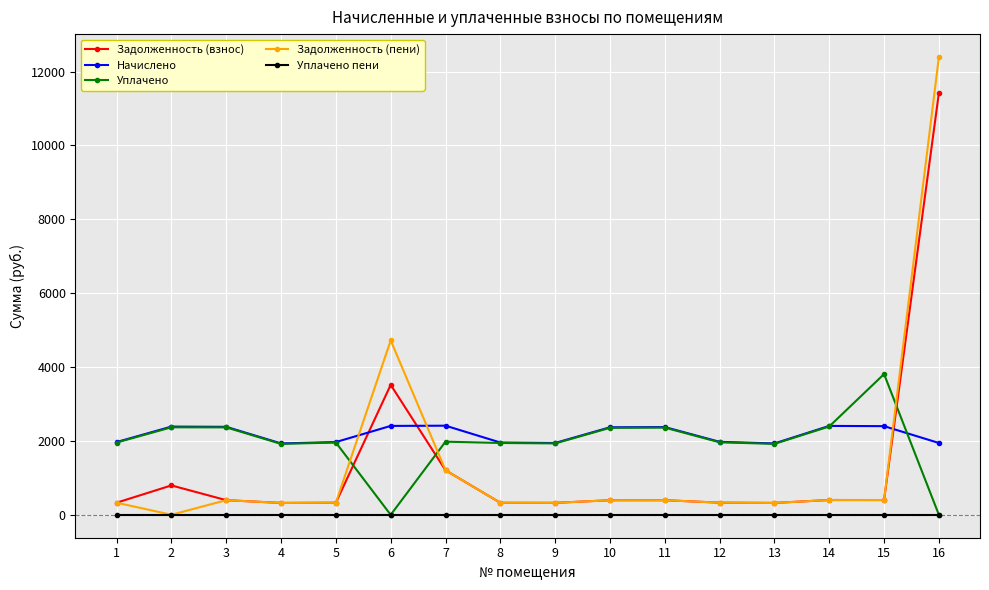

At how many categories does at least one series exceed 5729?

1